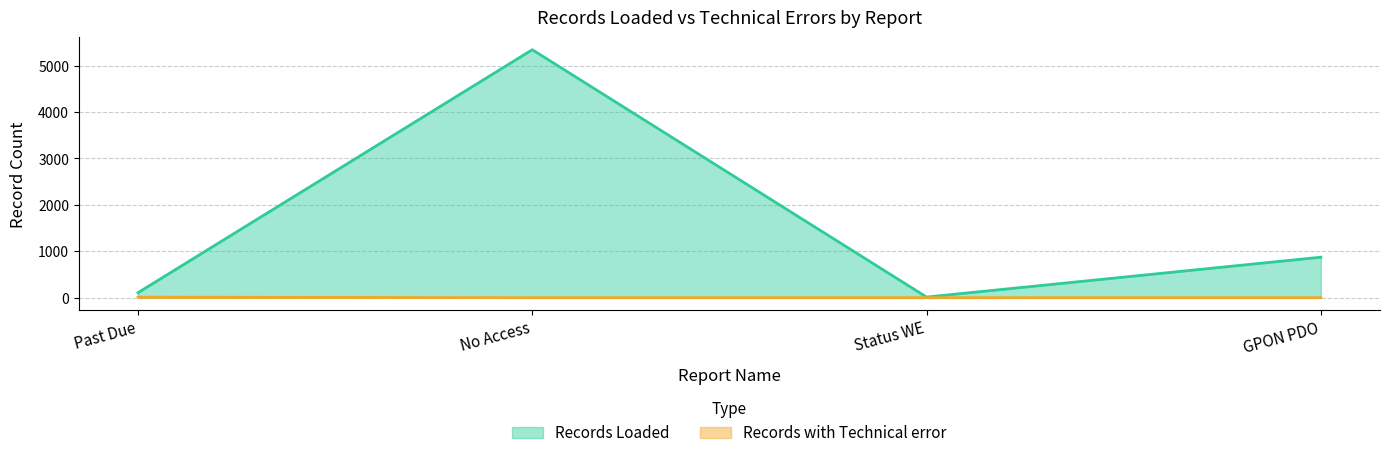

How many values in the Records Loaded series exceed 873?

1